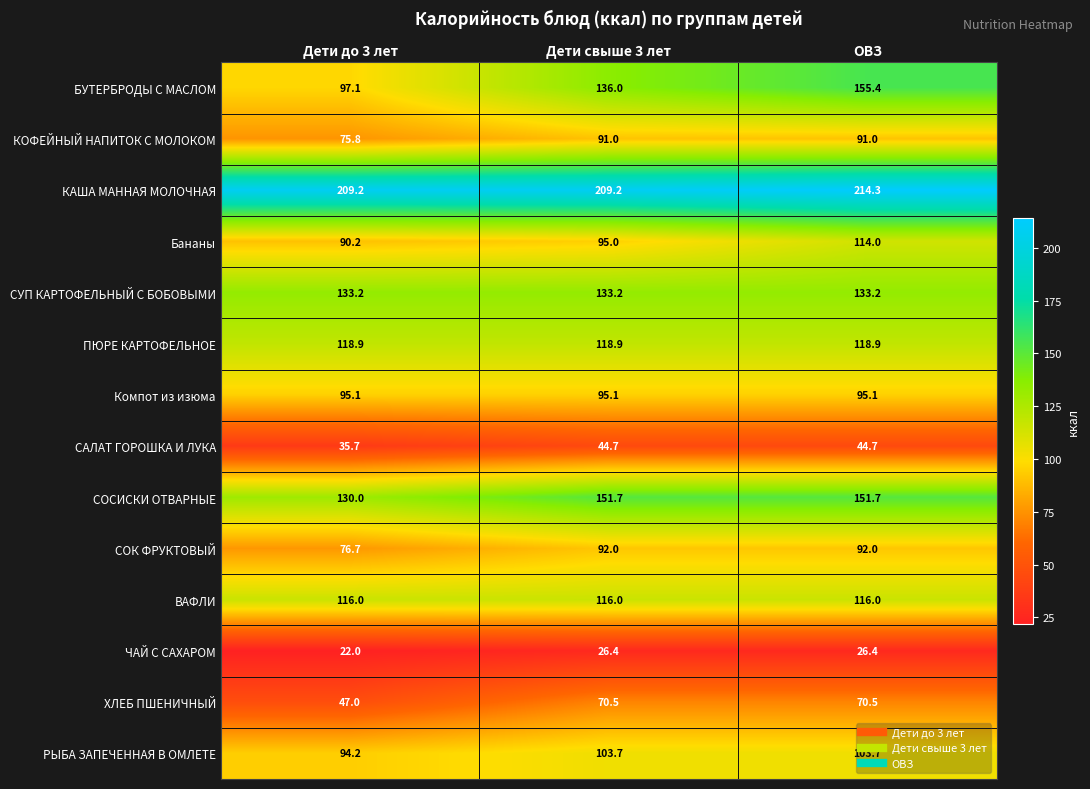

How many distinct data groups are displayed?

14